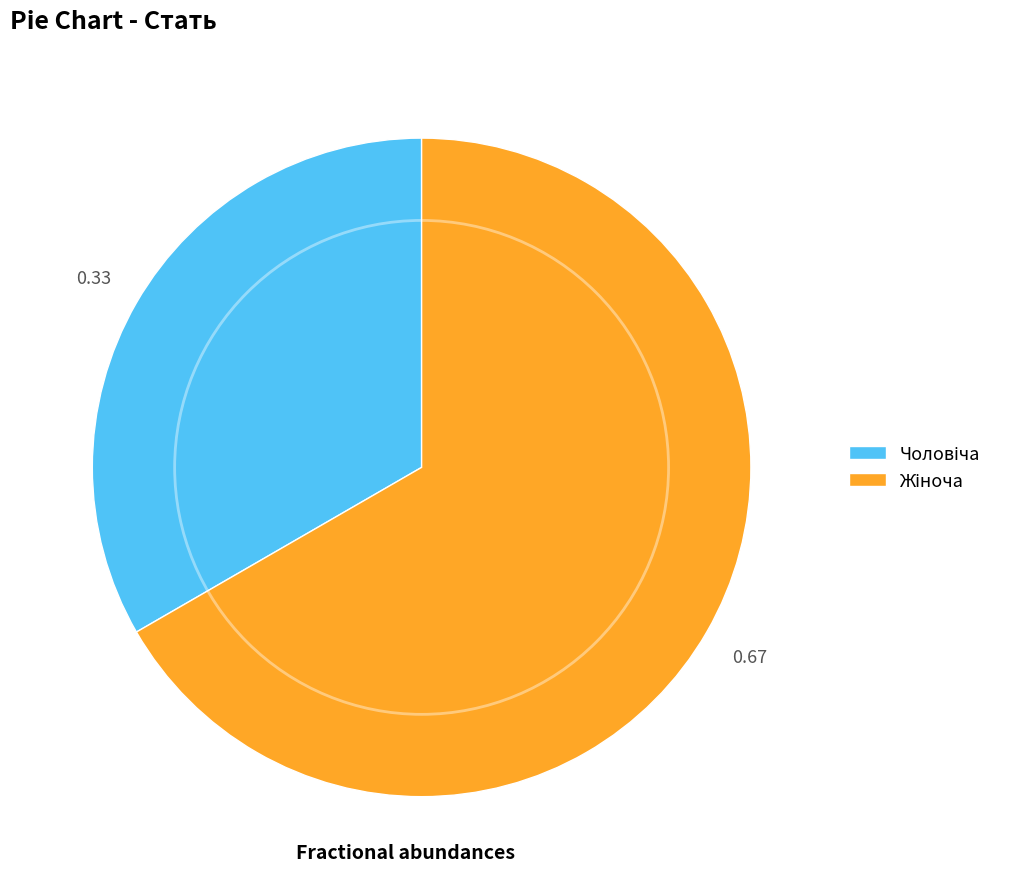

How many slices are in this pie chart?

2